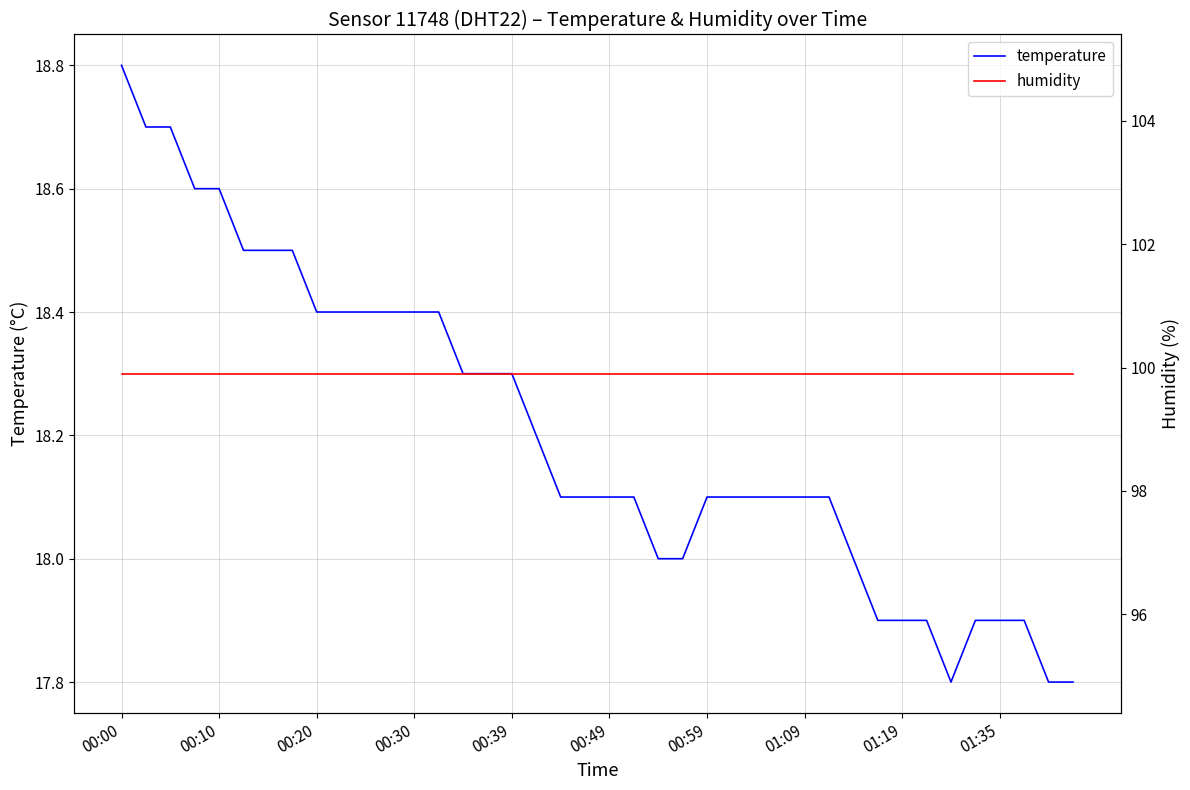

What are all the series names shown in the legend?

temperature, humidity